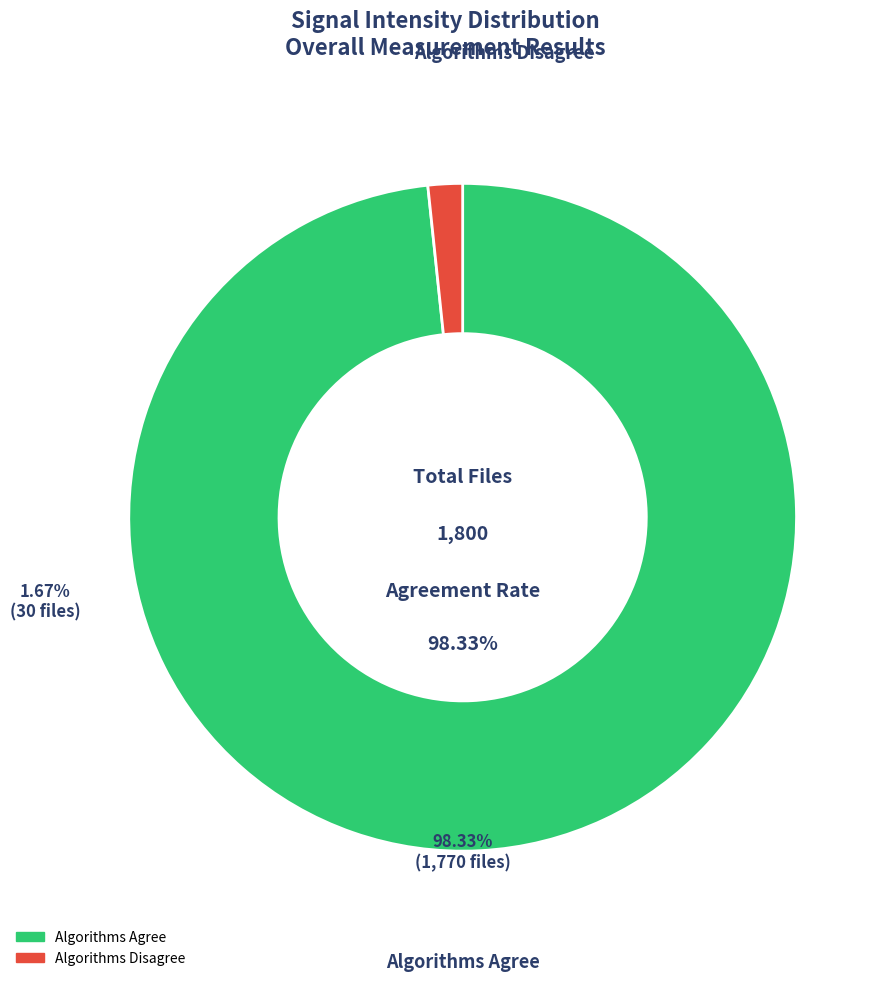

Is there a majority slice in this chart?

No